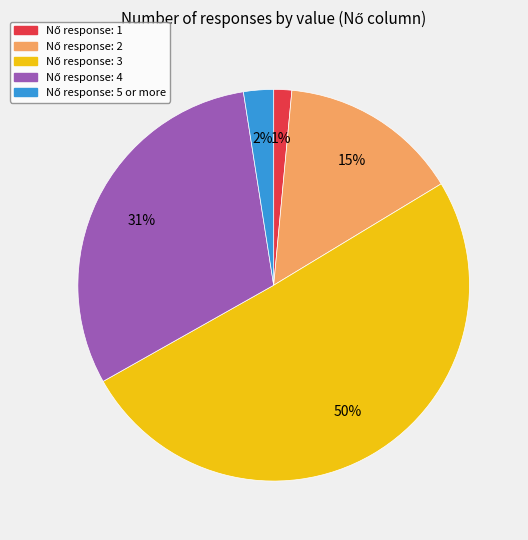

To the nearest percent, what is the difference between the largest and smallest slice percentages?

49%